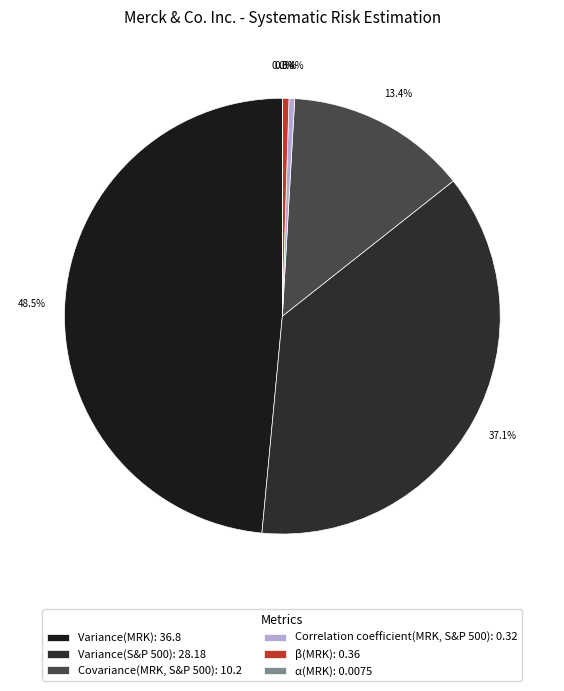

Is there any slice that represents more than half of the pie?

No